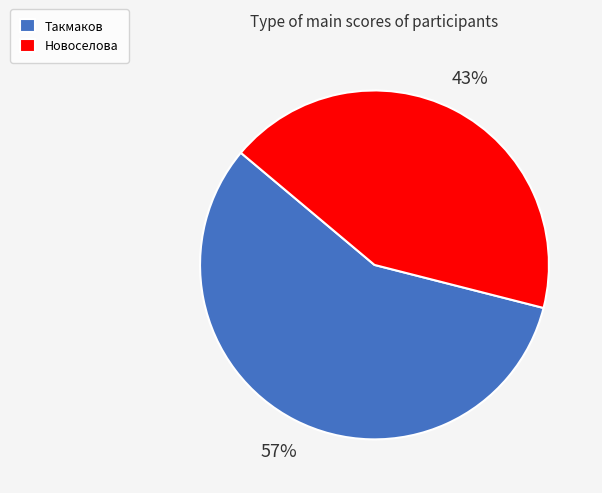

To the nearest percent, what percentage of the pie is Такмаков?

57%